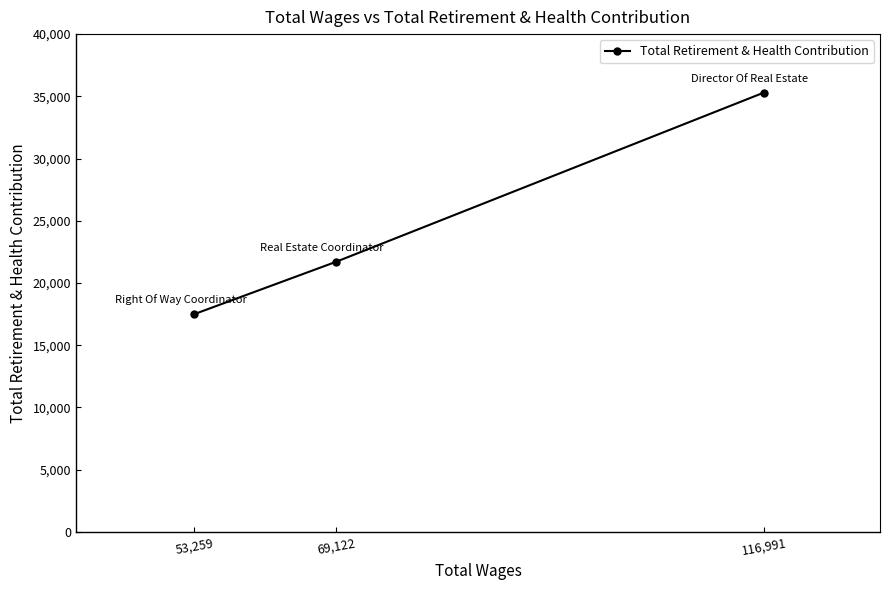

Reading left to right, extract all data points from this chart.

53,259=17503	69,122=21706	116,991=35298